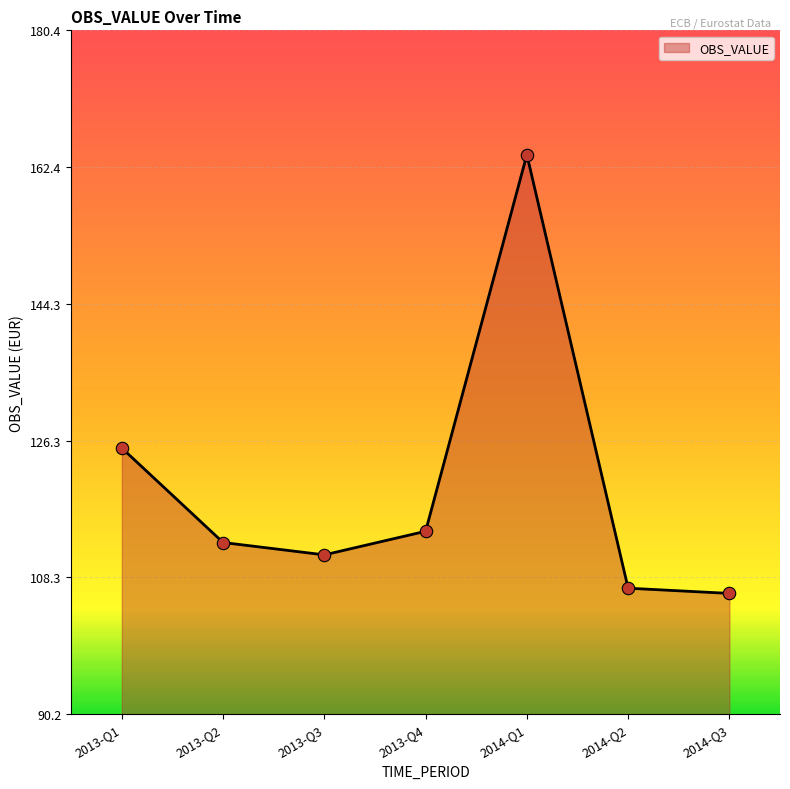

Between 2013-Q3 and 2013-Q2, which is larger?

2013-Q2